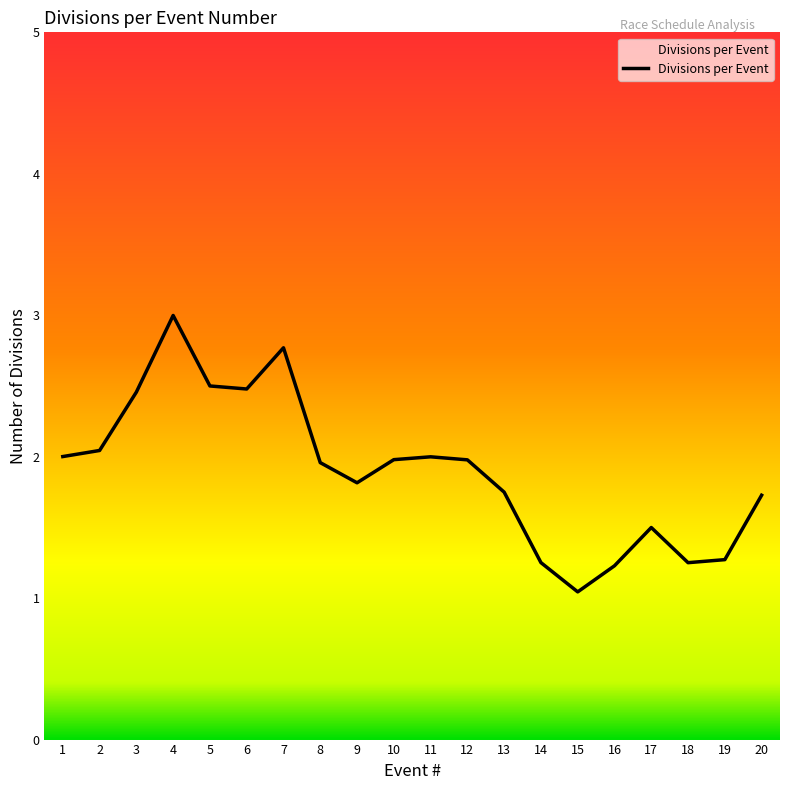

Which category has the highest value across all series?

4